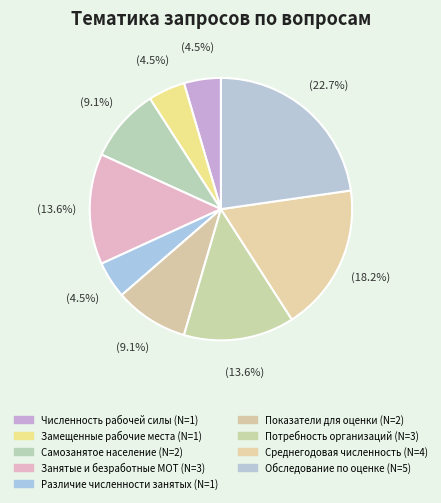

Is there a majority slice in this chart?

No